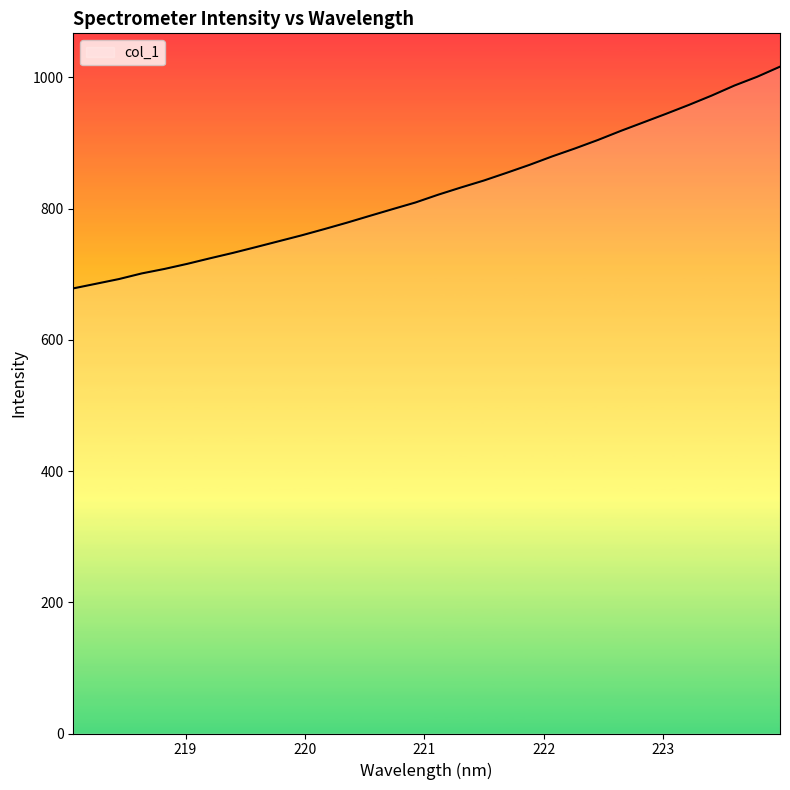

How many series are shown in this chart?

1